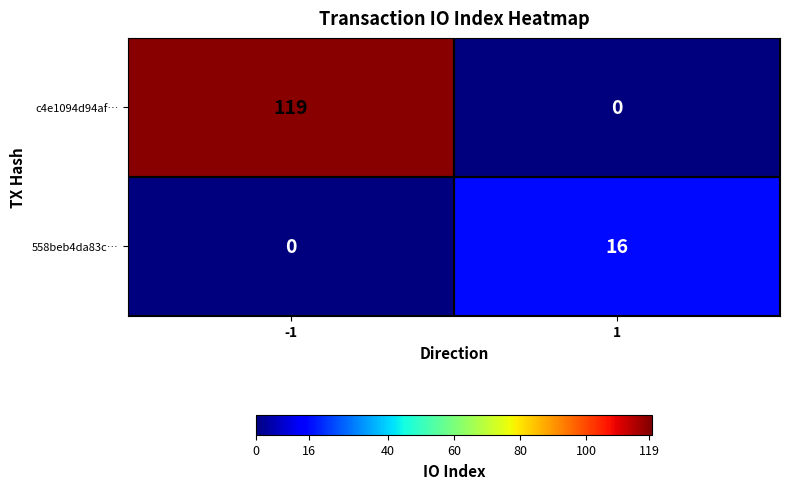

At which category is the sum across all series the highest?

-1